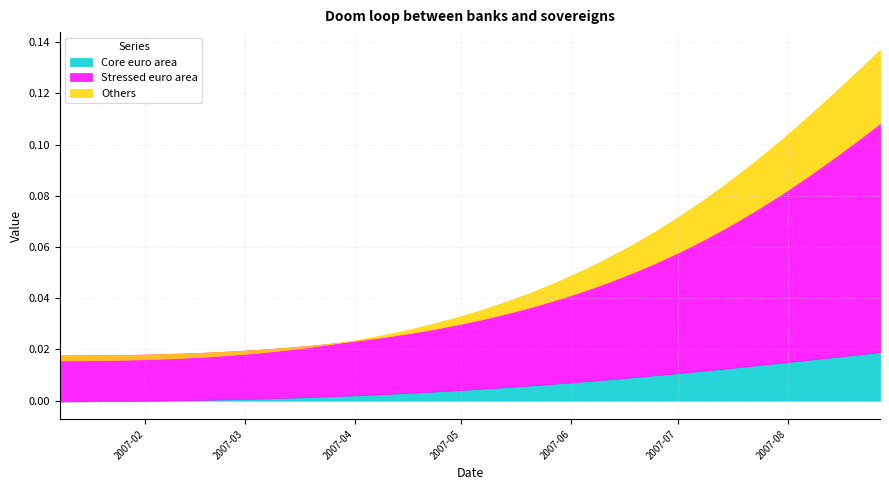

Reading right to left, transcribe all the data shown in this chart.

Core euro area: 2007-08-27=0.0	2007-08-20=0.0	2007-08-13=0.0	2007-08-06=0.0	2007-07-30=0.0	2007-07-23=0.0	2007-07-16=0.0	2007-07-09=0.0	2007-07-02=0.0	2007-06-25=0.0	2007-06-18=0.0	2007-06-11=0.0	2007-06-04=0.0	2007-05-28=0.0	2007-05-21=0.0	2007-05-14=0.0	2007-05-07=0.0	2007-04-30=0.0	2007-04-23=0.0	2007-04-16=0.0	2007-04-09=0.0	2007-04-02=0.0	2007-03-26=0.0	2007-03-19=0.0	2007-03-12=0.0	2007-03-05=0.0	2007-02-26=0.0	2007-02-19=0.0	2007-02-12=0.0	2007-02-05=0.0	2007-01-29=-0.0	2007-01-22=-0.0	2007-01-15=-0.0	2007-01-08=-0.0
Stressed euro area: 2007-08-27=0.1	2007-08-20=0.1	2007-08-13=0.1	2007-08-06=0.1	2007-07-30=0.1	2007-07-23=0.1	2007-07-16=0.1	2007-07-09=0.1	2007-07-02=0.0	2007-06-25=0.0	2007-06-18=0.0	2007-06-11=0.0	2007-06-04=0.0	2007-05-28=0.0	2007-05-21=0.0	2007-05-14=0.0	2007-05-07=0.0	2007-04-30=0.0	2007-04-23=0.0	2007-04-16=0.0	2007-04-09=0.0	2007-04-02=0.0	2007-03-26=0.0	2007-03-19=0.0	2007-03-12=0.0	2007-03-05=0.0	2007-02-26=0.0	2007-02-19=0.0	2007-02-12=0.0	2007-02-05=0.0	2007-01-29=0.0	2007-01-22=0.0	2007-01-15=0.0	2007-01-08=0.0
Others: 2007-08-27=0.0	2007-08-20=0.0	2007-08-13=0.0	2007-08-06=0.0	2007-07-30=0.0	2007-07-23=0.0	2007-07-16=0.0	2007-07-09=0.0	2007-07-02=0.0	2007-06-25=0.0	2007-06-18=0.0	2007-06-11=0.0	2007-06-04=0.0	2007-05-28=0.0	2007-05-21=0.0	2007-05-14=0.0	2007-05-07=0.0	2007-04-30=0.0	2007-04-23=0.0	2007-04-16=0.0	2007-04-09=0.0	2007-04-02=0.0	2007-03-26=-0.0	2007-03-19=-0.0	2007-03-12=-0.0	2007-03-05=-0.0	2007-02-26=-0.0	2007-02-19=-0.0	2007-02-12=-0.0	2007-02-05=-0.0	2007-01-29=-0.0	2007-01-22=-0.0	2007-01-15=-0.0	2007-01-08=-0.0